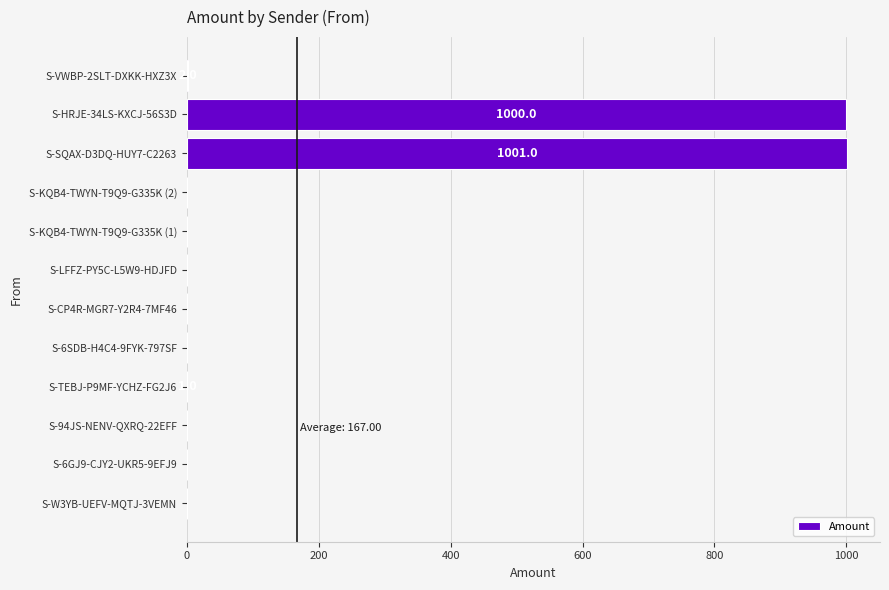

What is the greatest value displayed?

1001